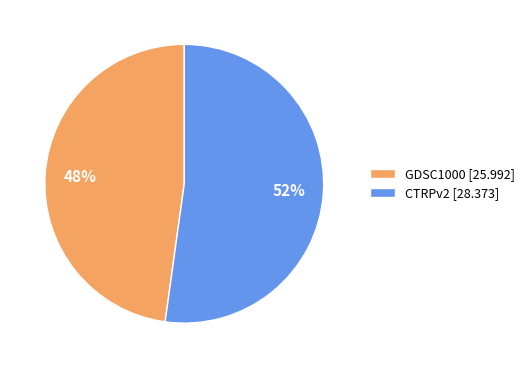

Which has a higher value, CTRPv2 or GDSC1000?

CTRPv2